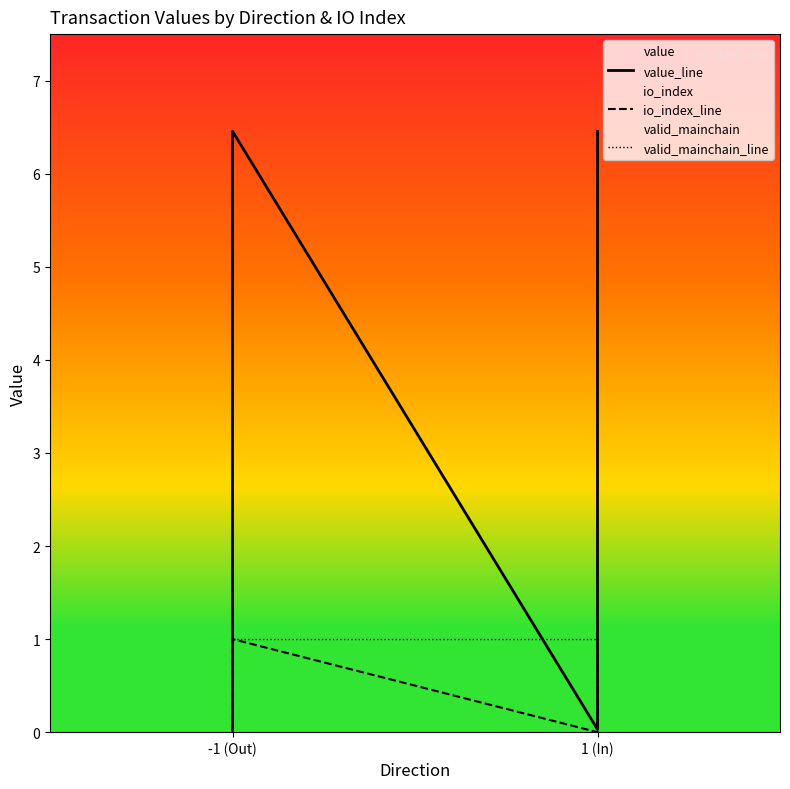

Reading left to right, extract all data points from this chart.

value_line: 0.0	6.5	0.0	6.5
io_index_line: 0.0	1.0	0.0	1.0
valid_mainchain_line: 1.0	1.0	1.0	1.0